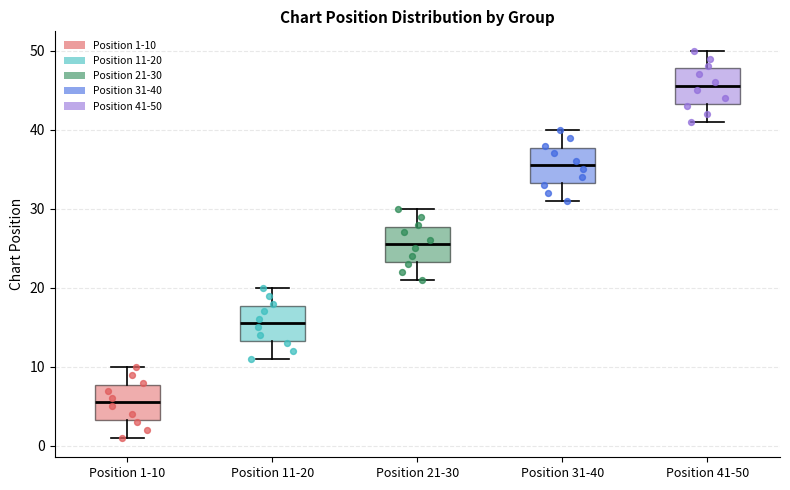

Which box's median line is the highest?

Position 41-50